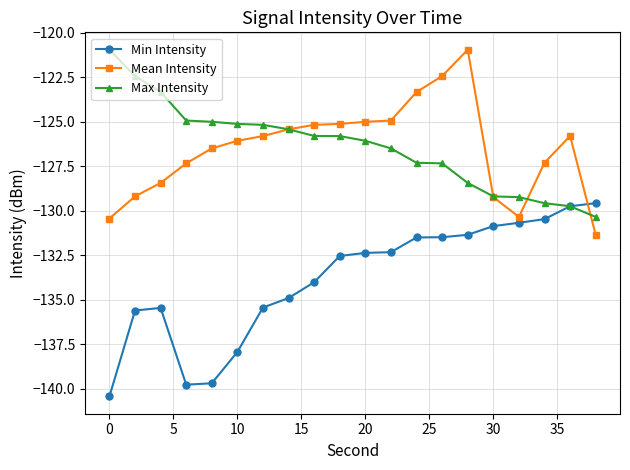

Which series ends up on top after the final intersection of Mean Intensity and Min Intensity?

Min Intensity